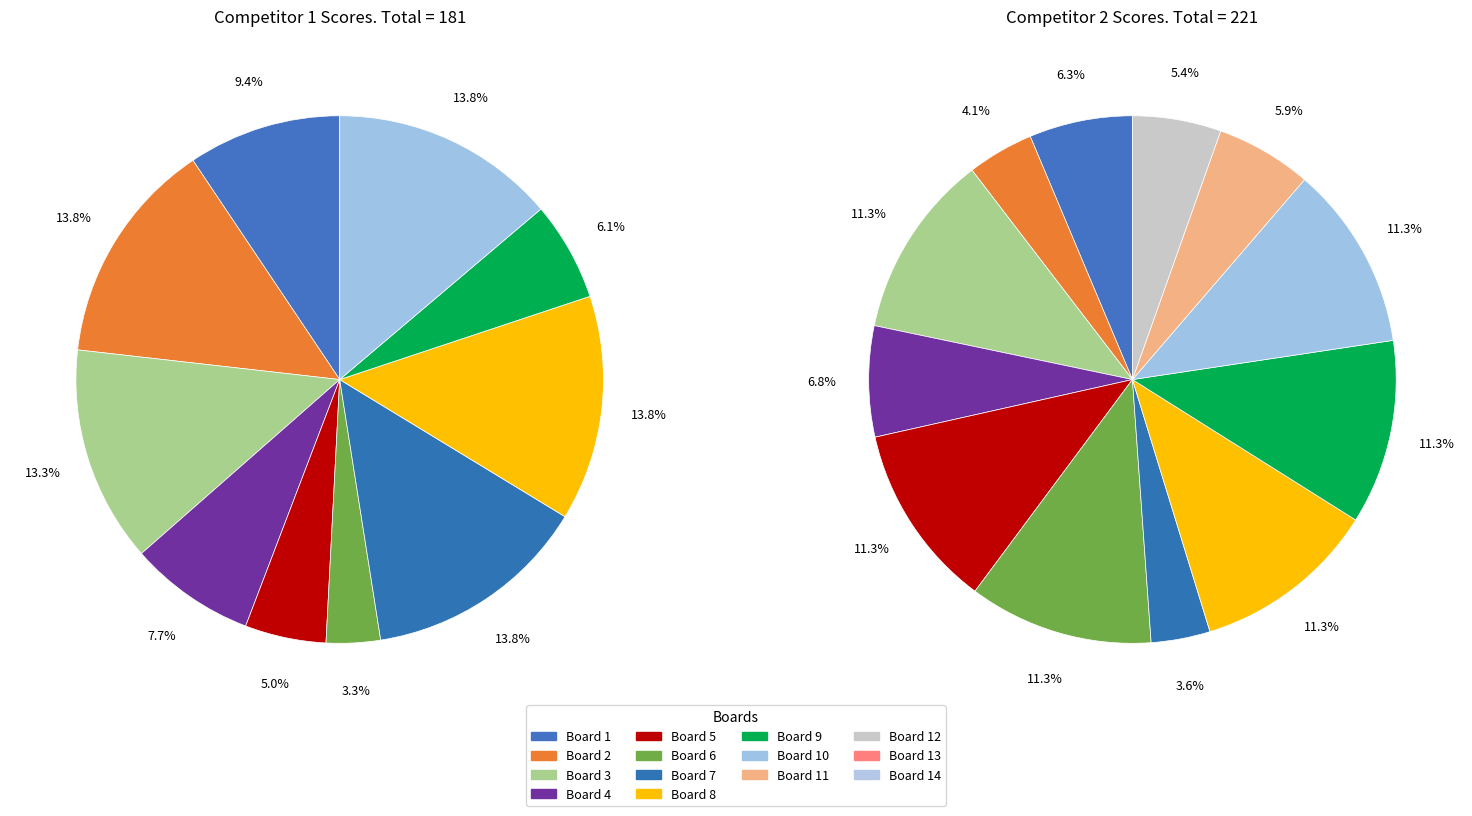

To the nearest percent, what percentage of the pie is Board 7?

4%